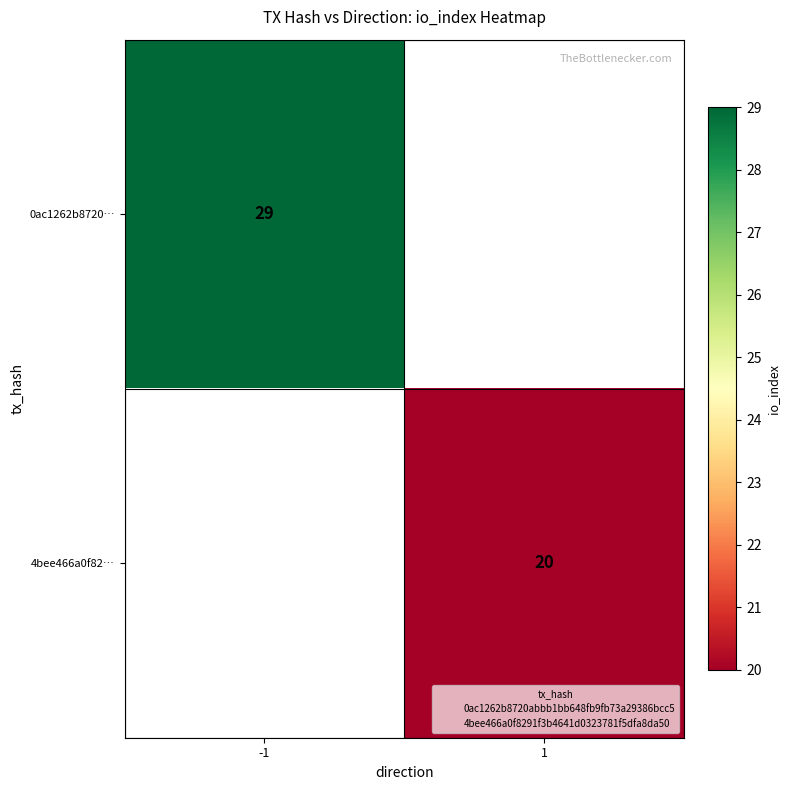

List the series in order of their peak value, highest first.

0ac1262b8720…, 4bee466a0f82…